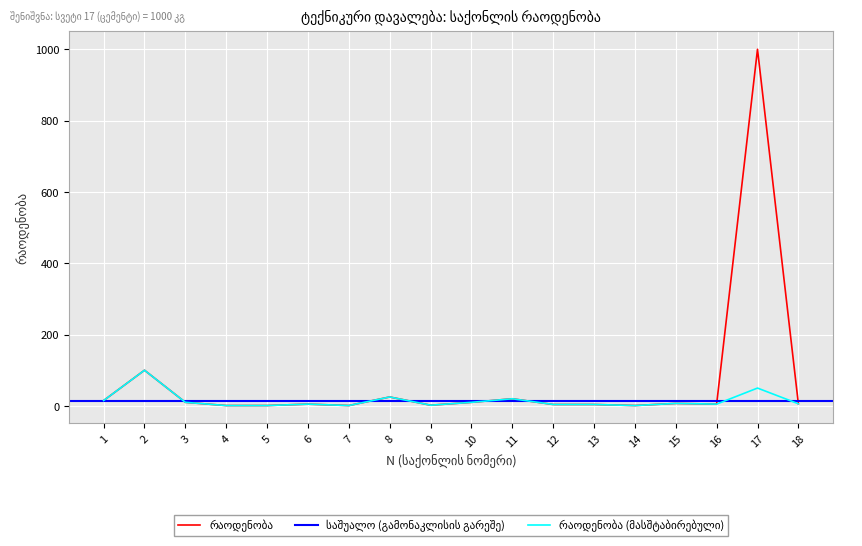

What is the value of the 14th point from the left?

1